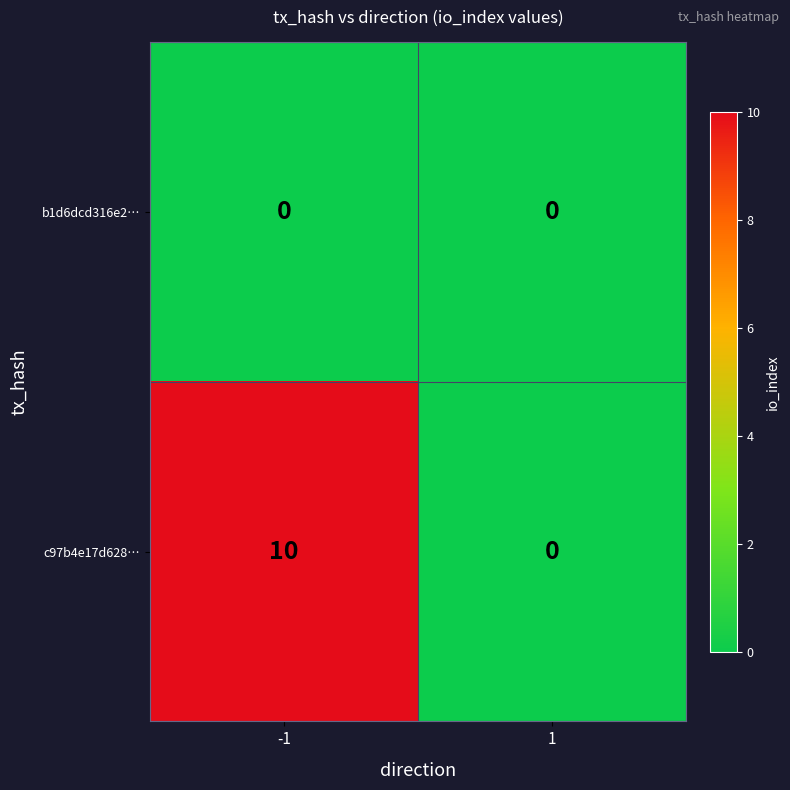

What is the greatest value displayed?

10